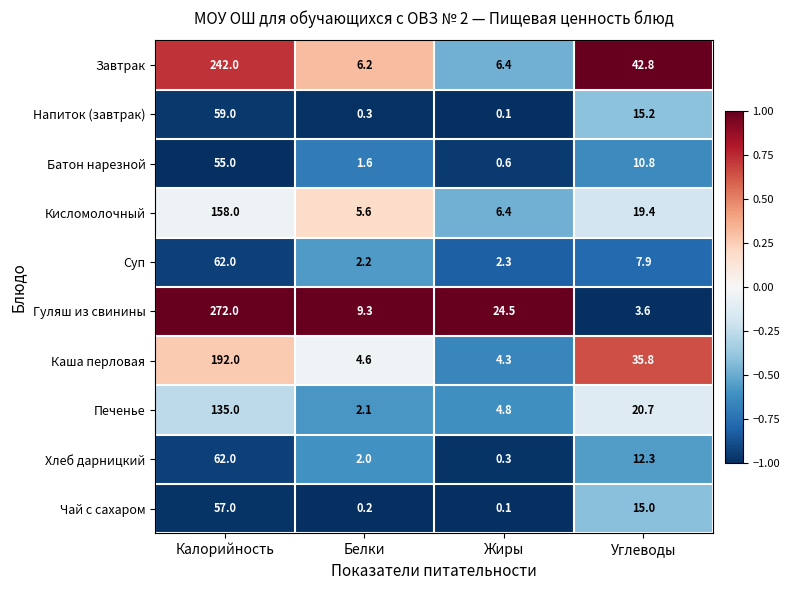

What is the minimum value shown in the chart?

0.1